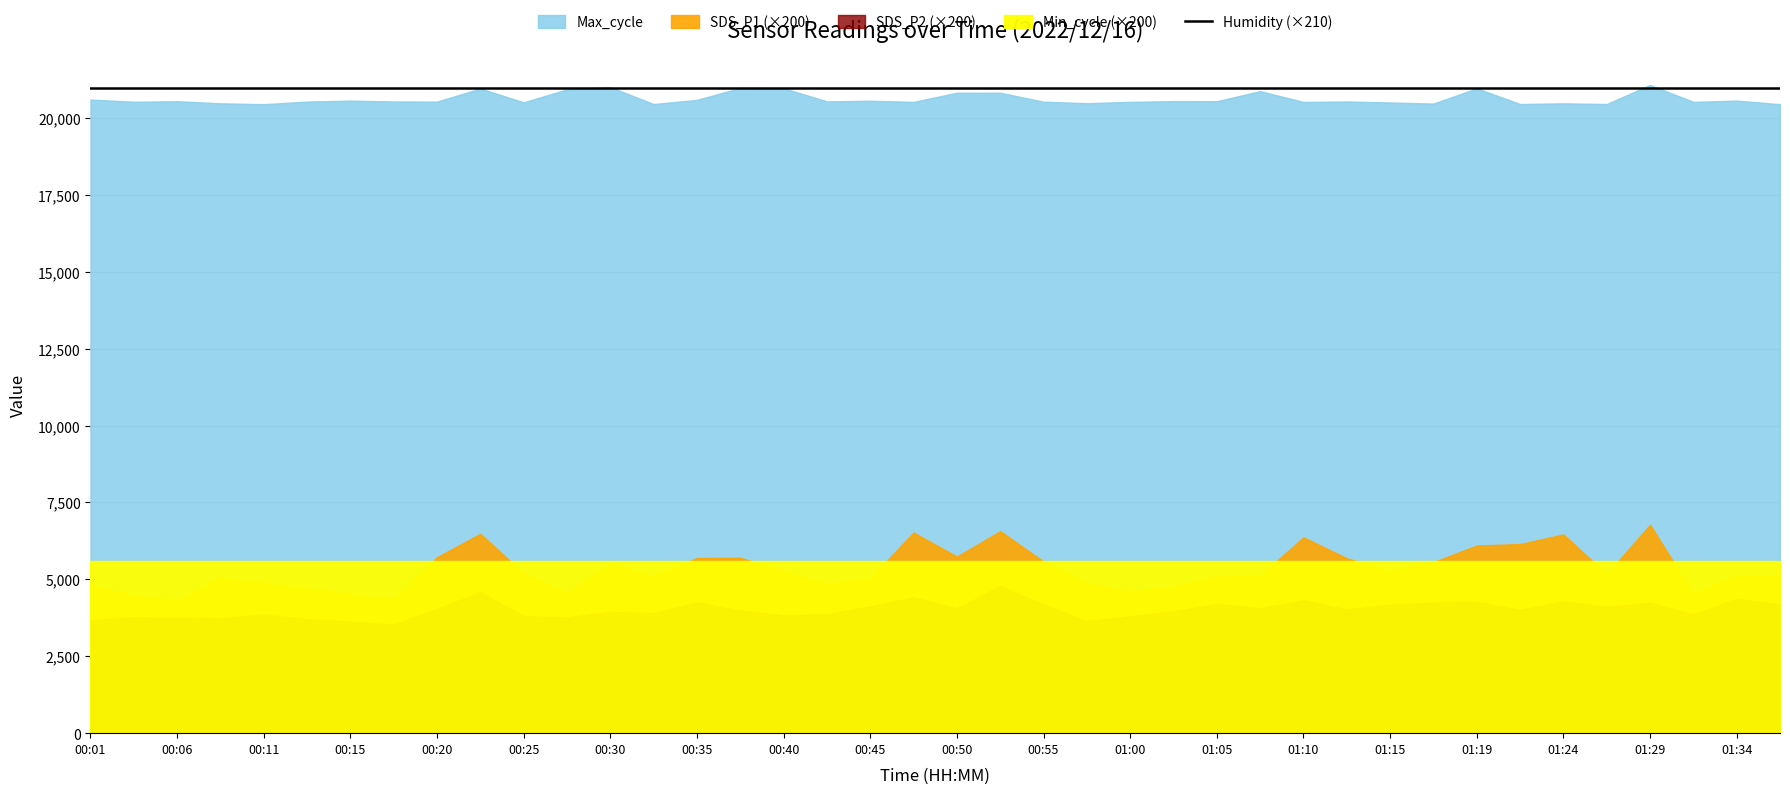

What is the difference between the maximum and minimum values in the Max_cycle series?

623.0